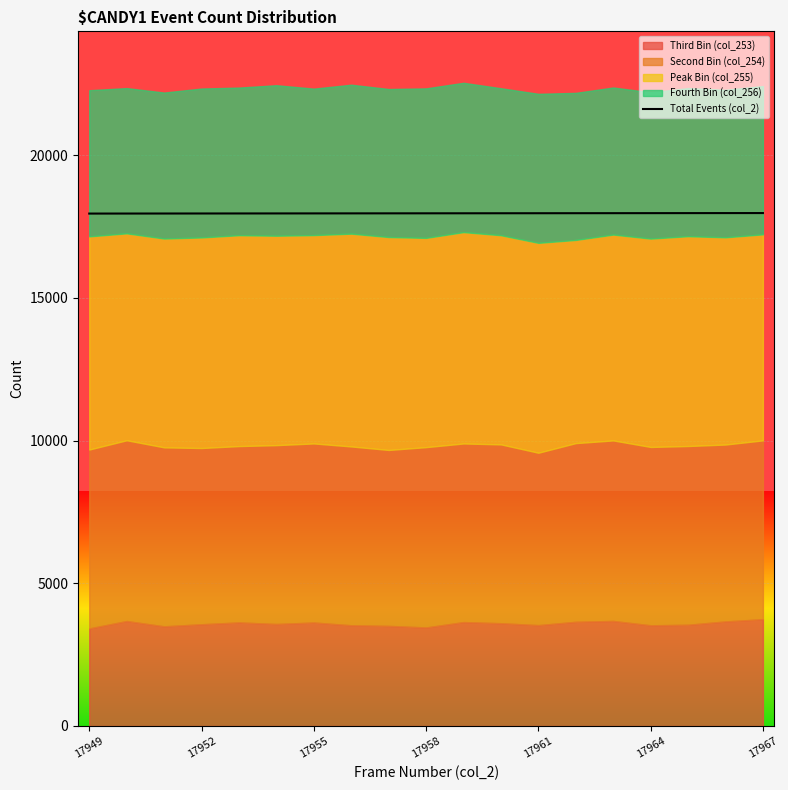

Which has a higher value, 17952 or 17949?

17952